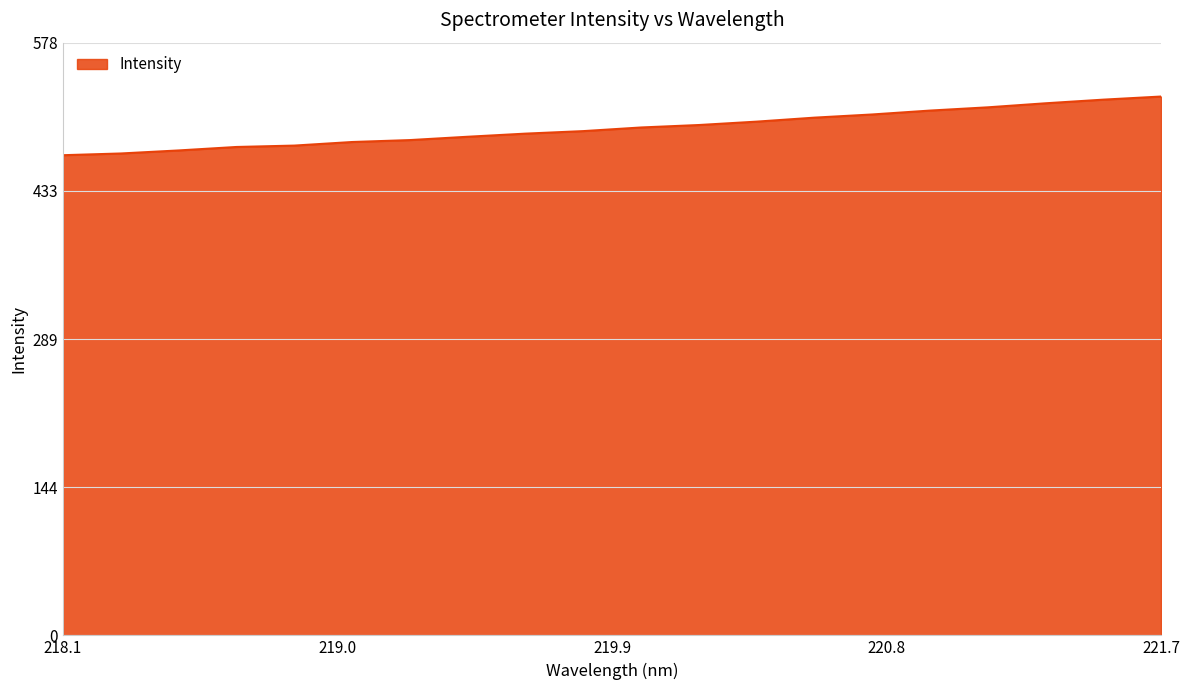

What is the greatest value displayed?

525.3